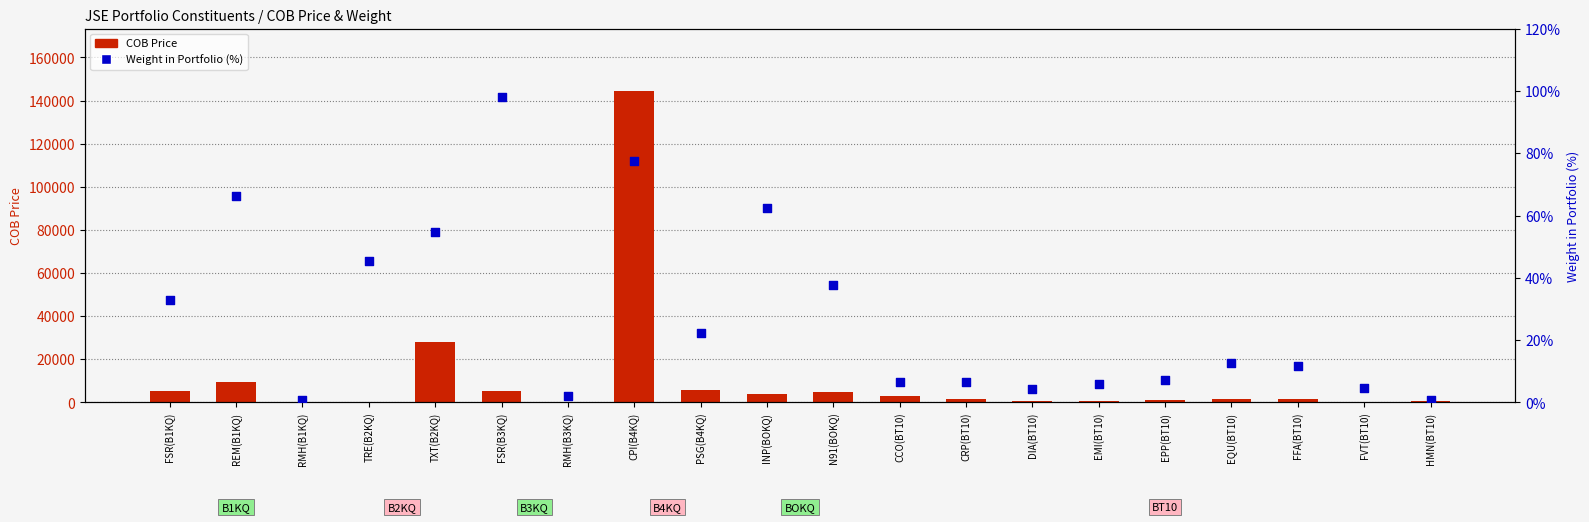

What is the total value across all series at EQU(BT10)?

1747.6